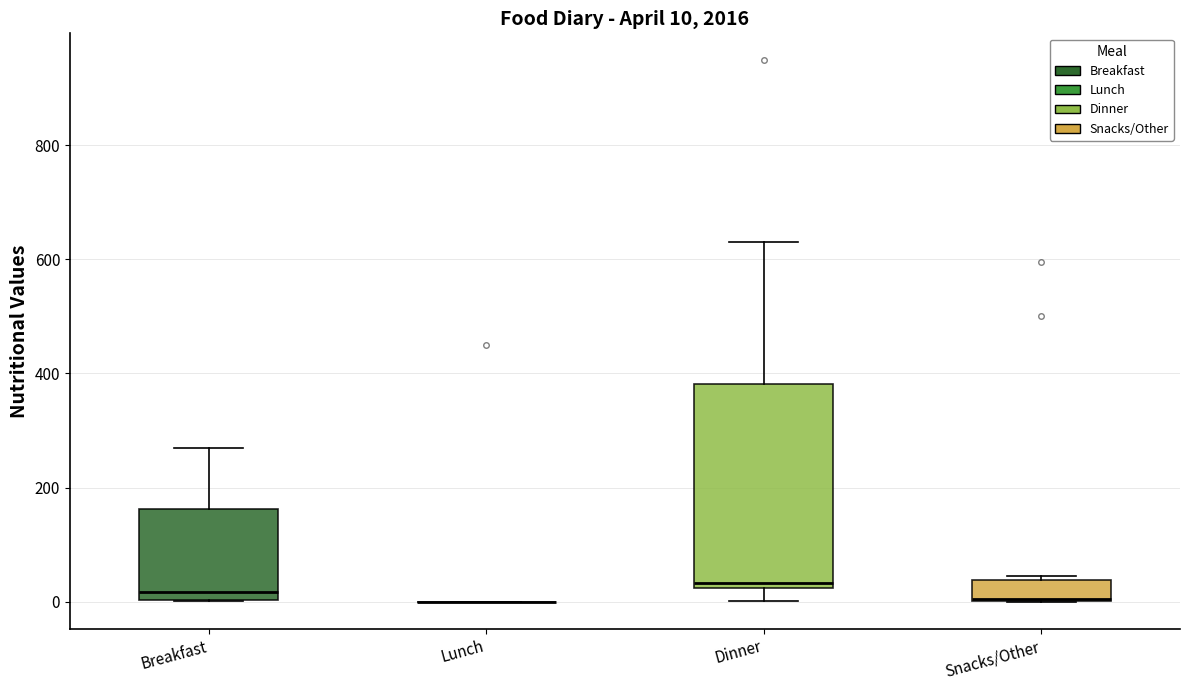

Comparing the boxes themselves (not the whiskers), which one is the tallest?

Dinner